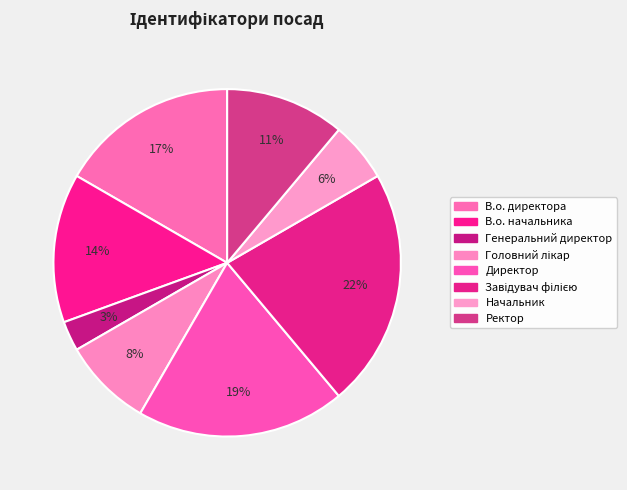

Count the number of slices in the pie.

8